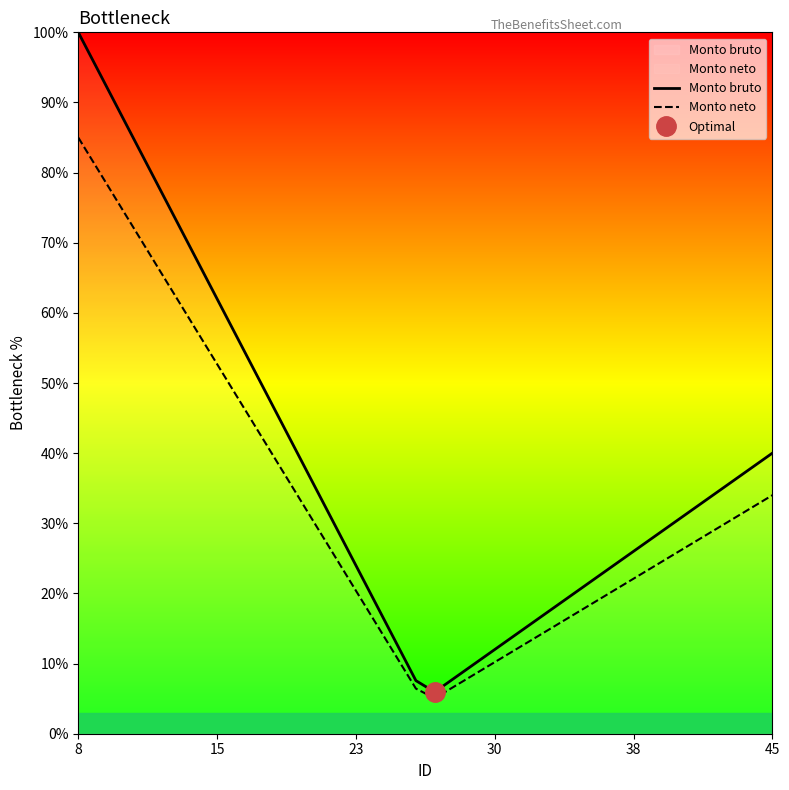

True or false: Monto neto and Monto bruto cross at least once.

False